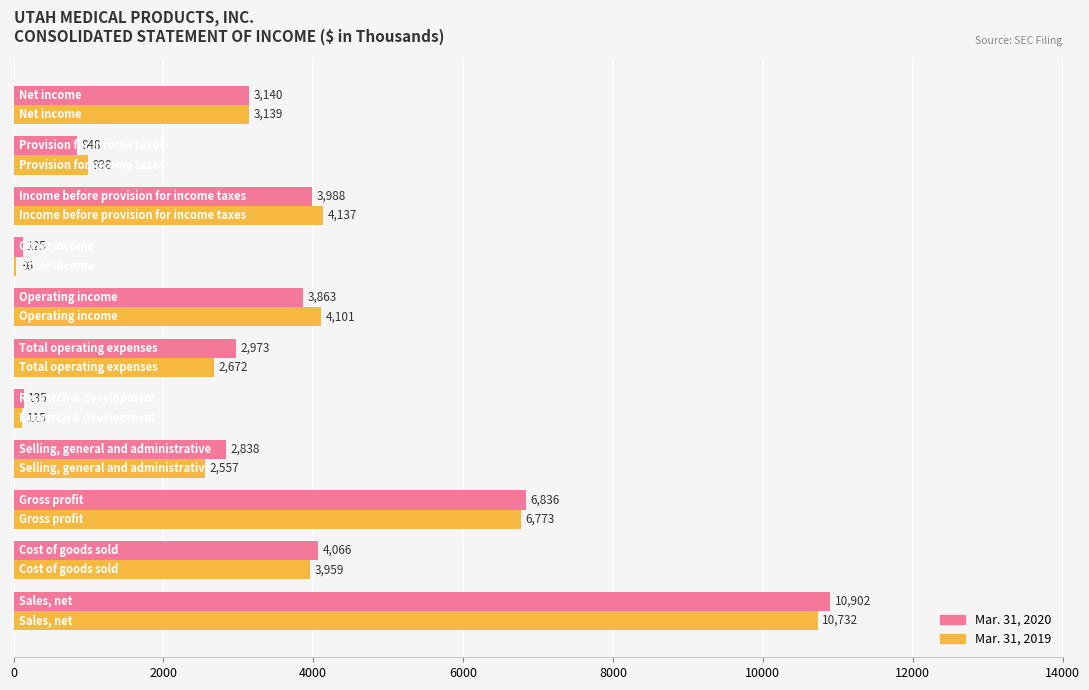

What is the maximum value for Mar. 31, 2019?

10732